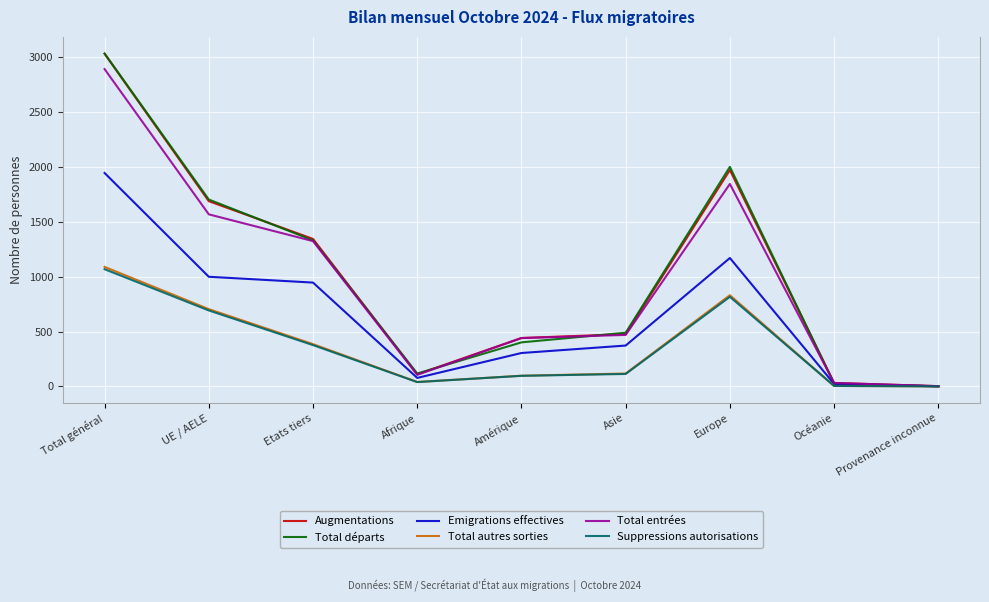

Which category has the lowest value in the Augmentations series?

Provenance inconnue